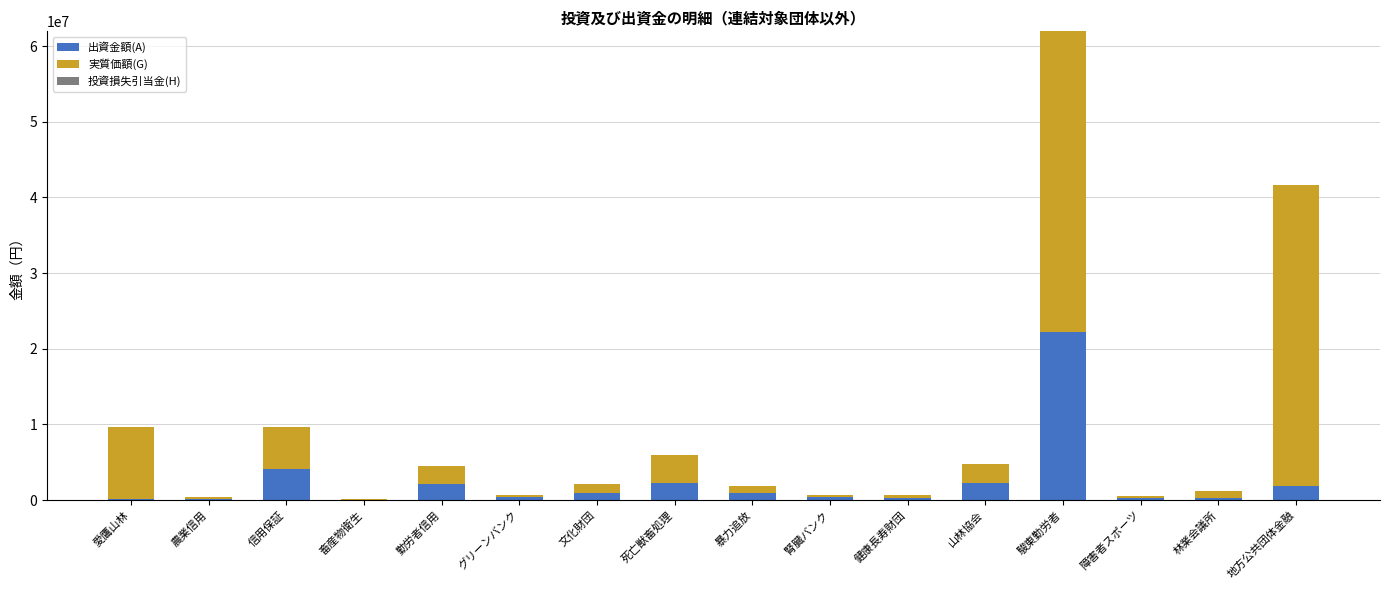

At which category is the sum across all series the highest?

駿東勤労者